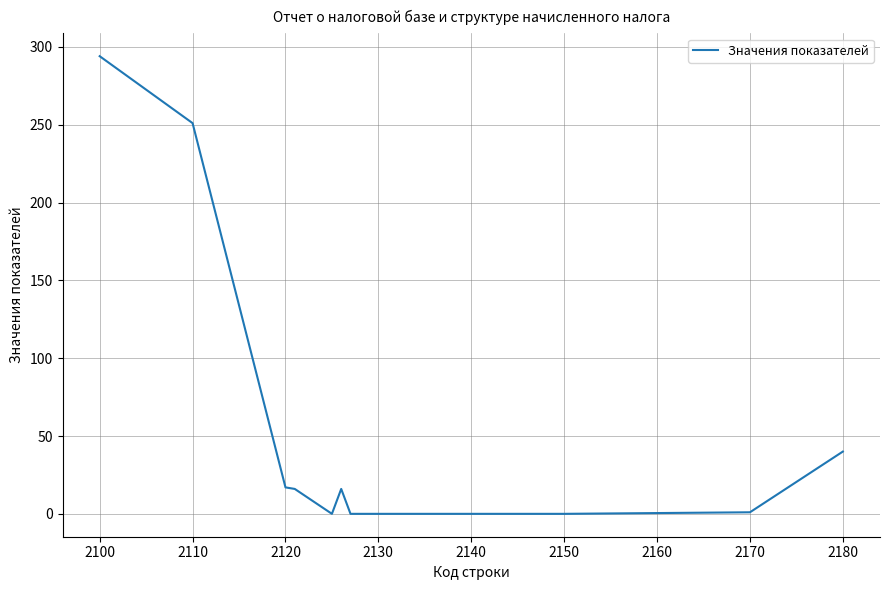

What is the greatest value displayed?

294